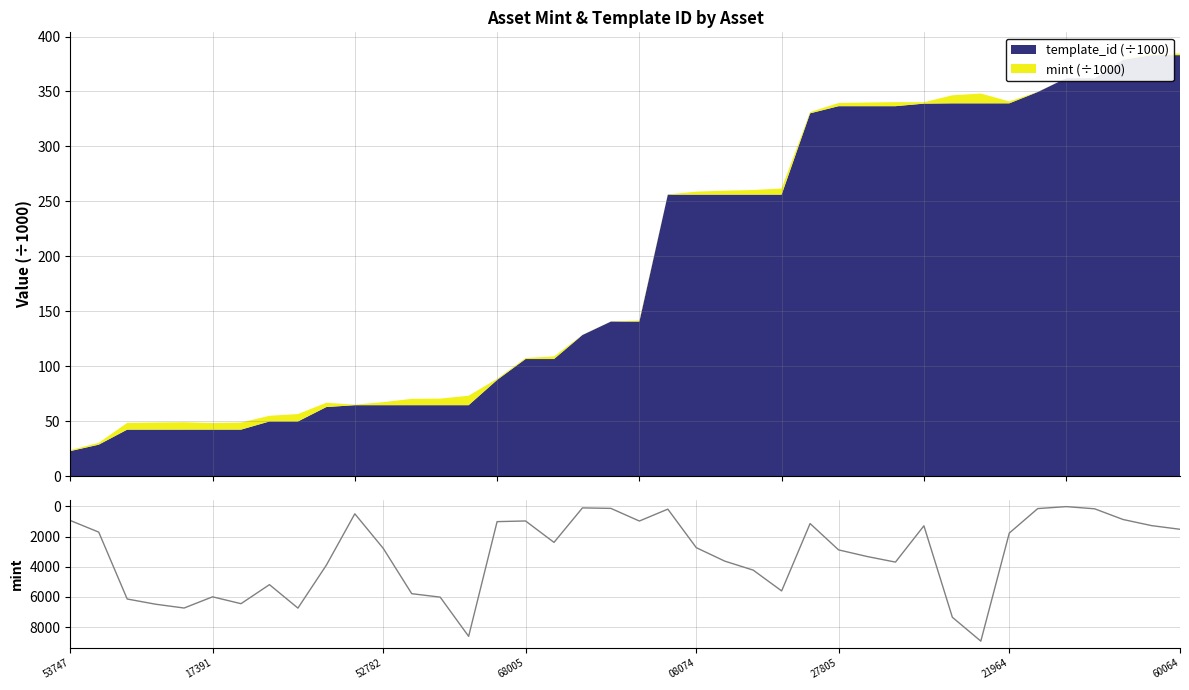

How many values are below 2784?

20